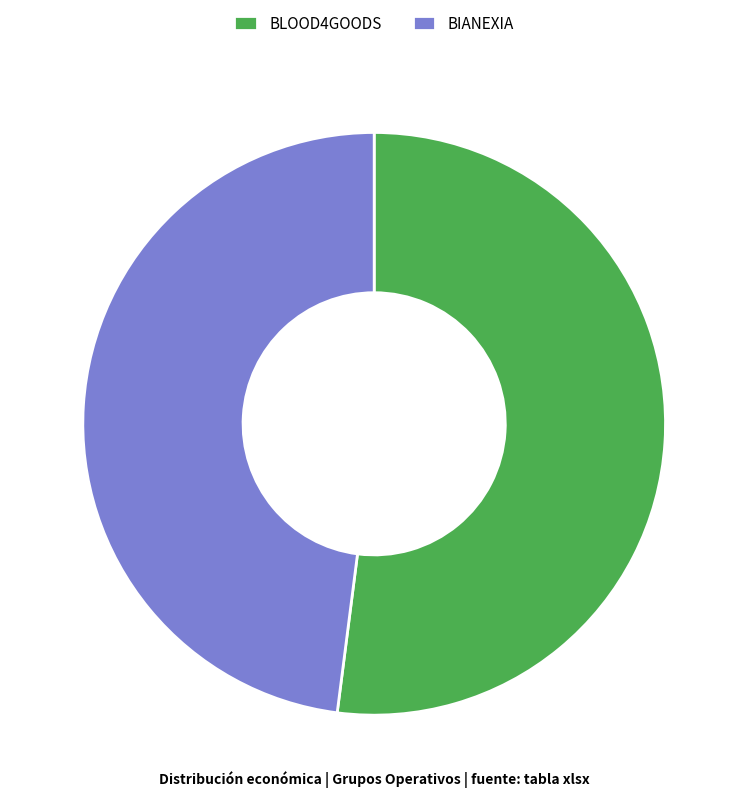

Rank the categories by value from highest to lowest.

BLOOD4GOODS, BIANEXIA